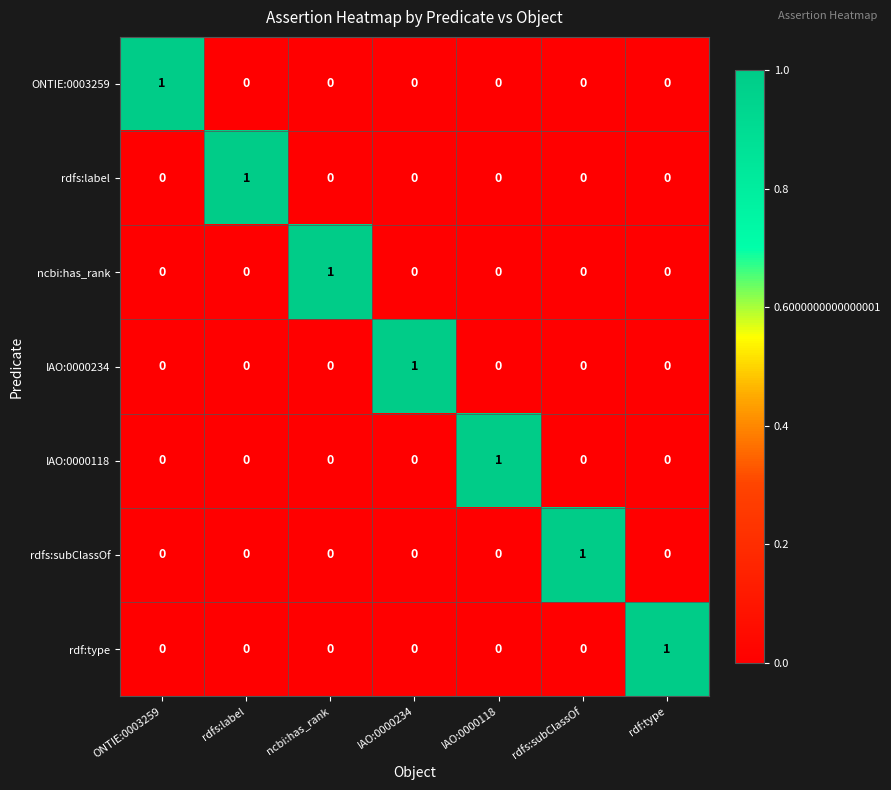

How many rdfs:label values are between 0 and 1?

7